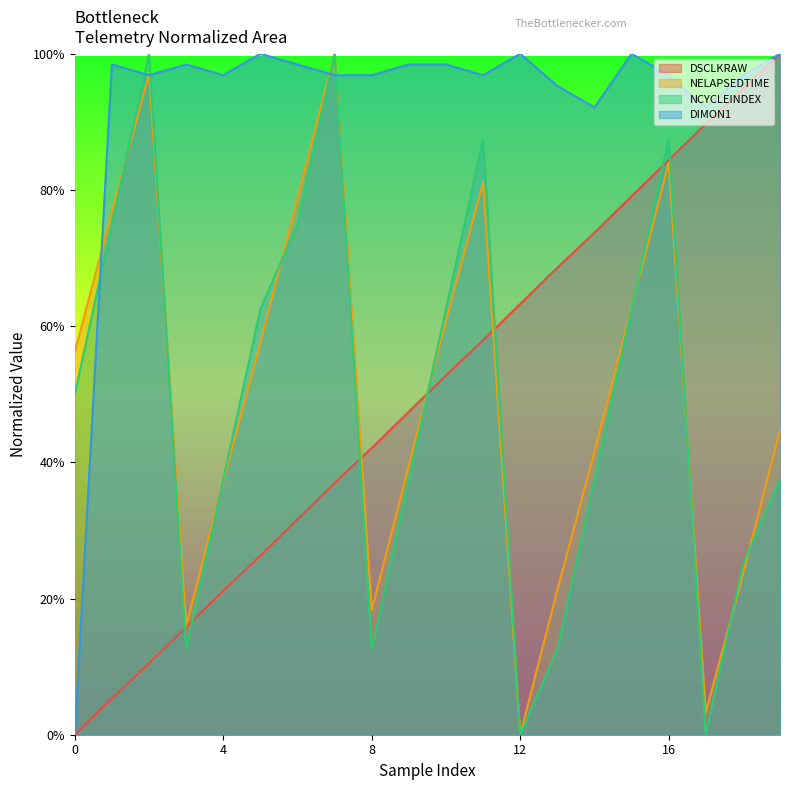

What is the total value across all series at 7?

3.3